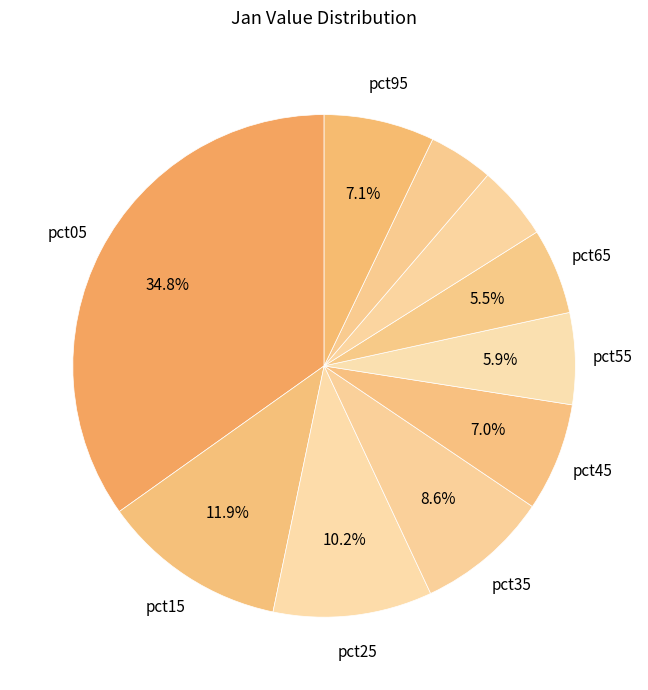

Count the number of slices in the pie.

10